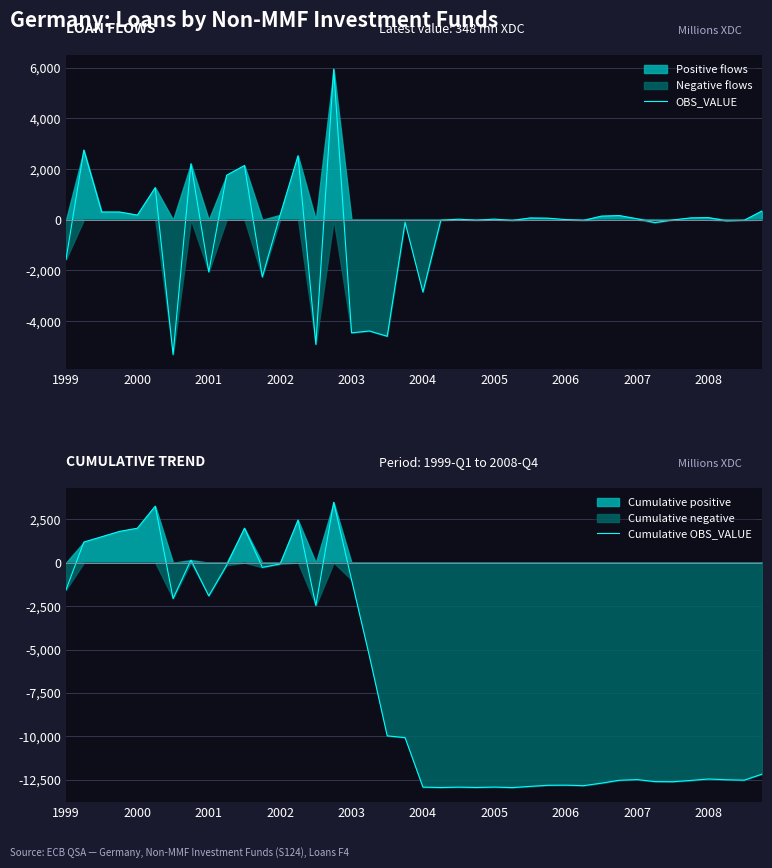

Reading left to right, transcribe all the data shown in this chart.

OBS_VALUE: -1564	2749	306	306	184	1269	-5314	2209	-2057	1756	2140	-2255	194	2525	-4914	5939	-4460	-4388	-4595	-100	-2850	-23	23	-21	25	-32	71	63	7	-28	144	166	39	-114	-9	73	85	-44	-24	348
Cumulative OBS_VALUE: -1564	1185	1491	1797	1981	3250	-2064	145	-1912	-156	1984	-271	-77	2448	-2466	3473	-987	-5375	-9970	-10070	-12920	-12943	-12920	-12941	-12916	-12948	-12877	-12814	-12807	-12835	-12691	-12525	-12486	-12600	-12609	-12536	-12451	-12495	-12519	-12171